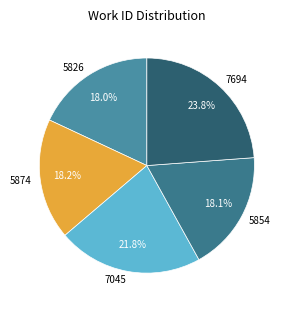

Which category has the biggest portion of the pie?

7694